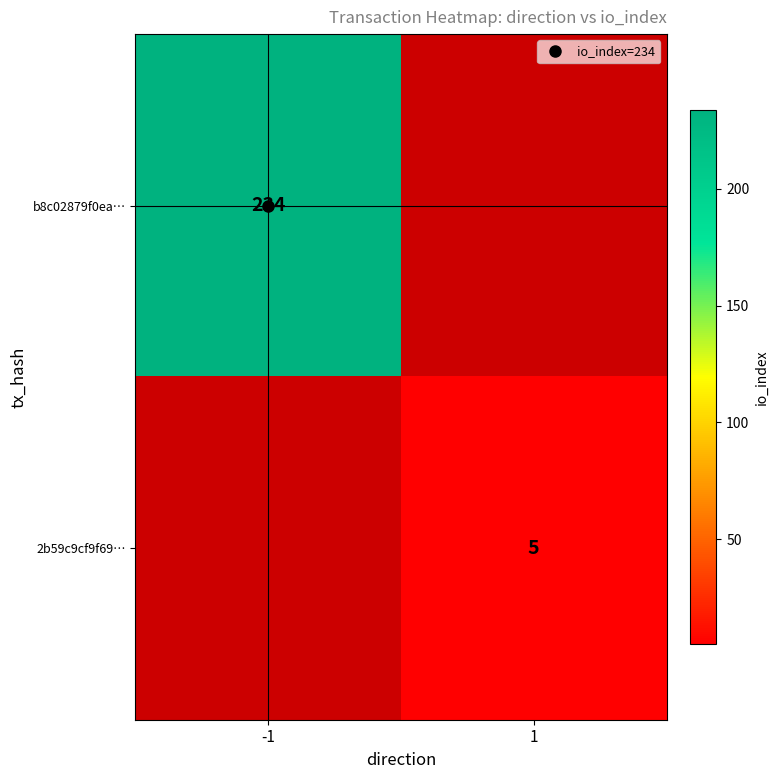

Read the 2b59c9cf9f69… value at 1.

5.0